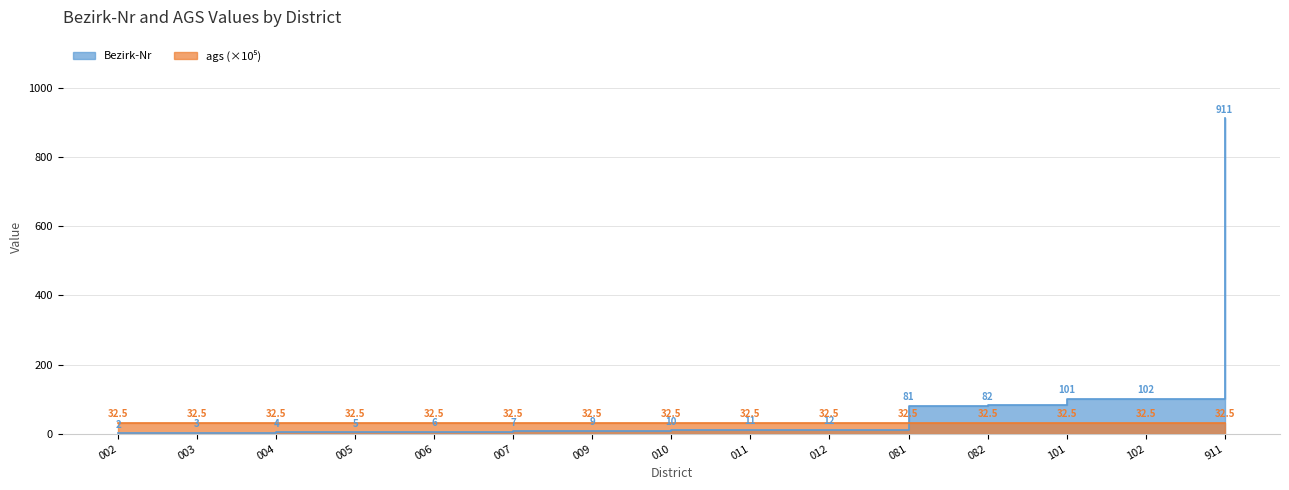

Approximately how many times larger is the value at 101 compared to 006?

16.8